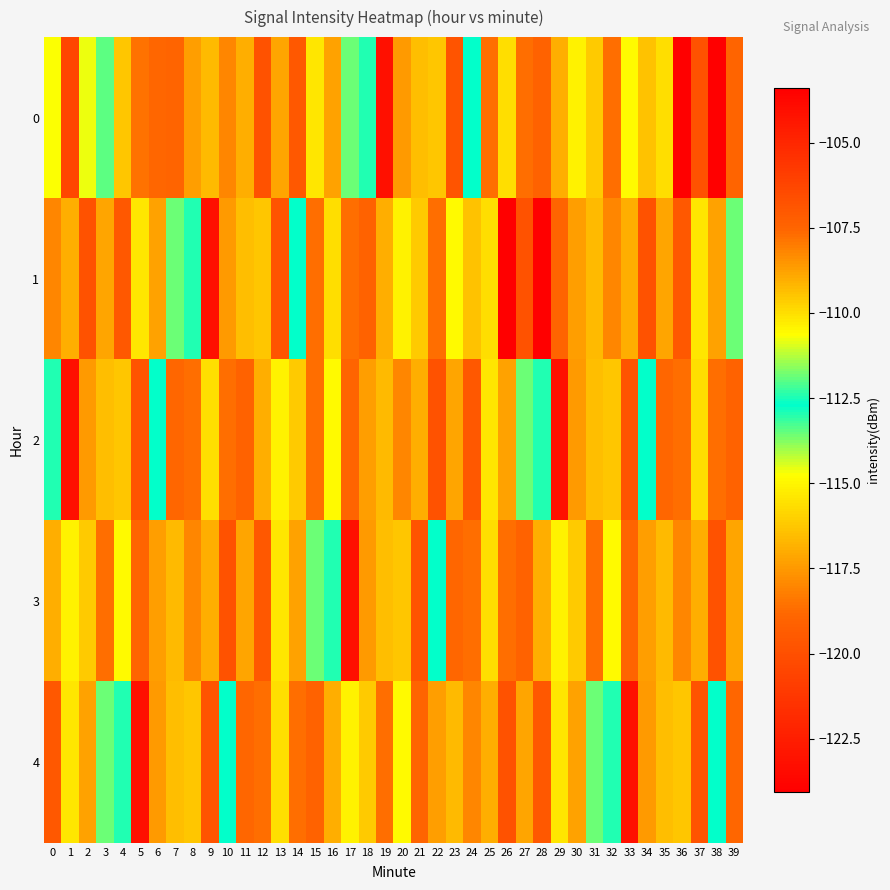

Count the number of data series in this chart.

5